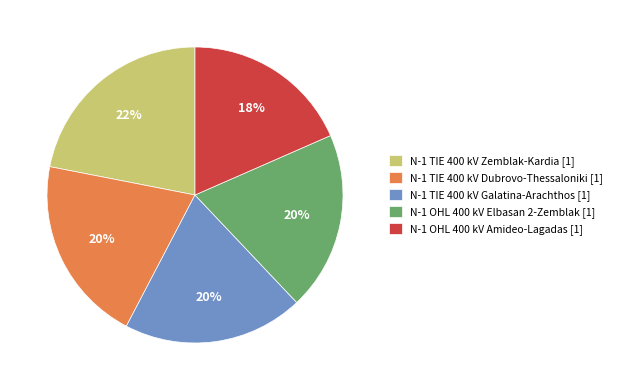

The N-1 OHL 400 kV Elbasan 2-Zemblak [1] slice represents 20% of the pie. True or false?

True